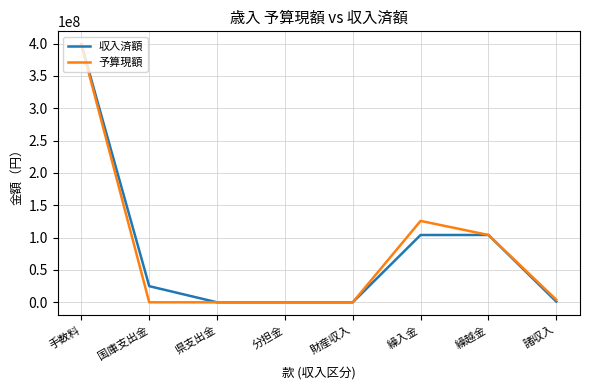

What is the sum of all 収入済額 values?

633348461